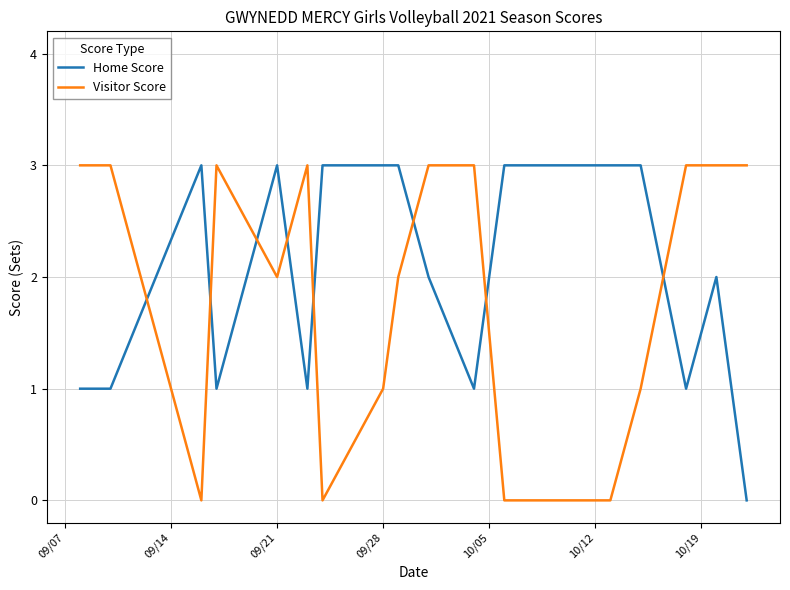

What is the difference between the maximum and minimum values in the Visitor Score series?

3